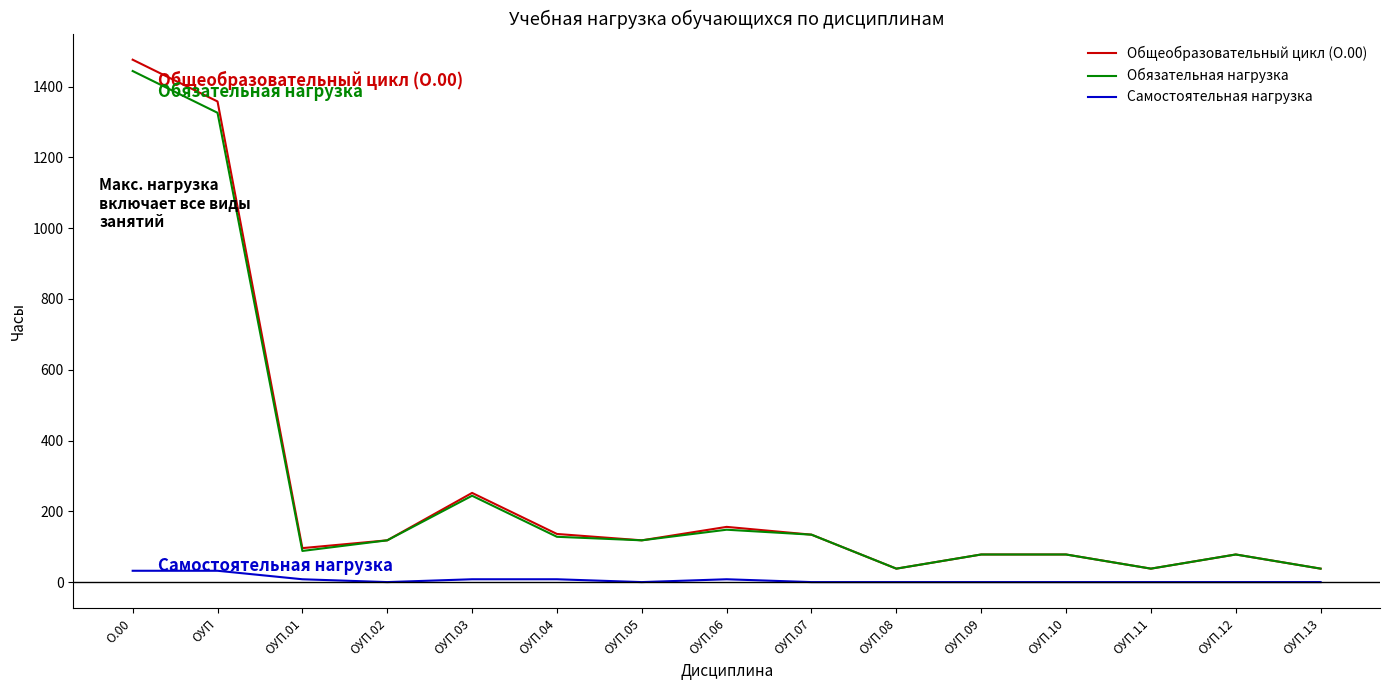

True or false: Общеобразовательный цикл (О.00) and Самостоятельная нагрузка intersect in this chart.

False